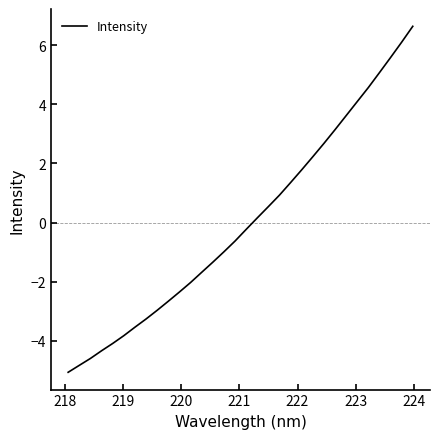

What is the smallest value displayed?

-5.1